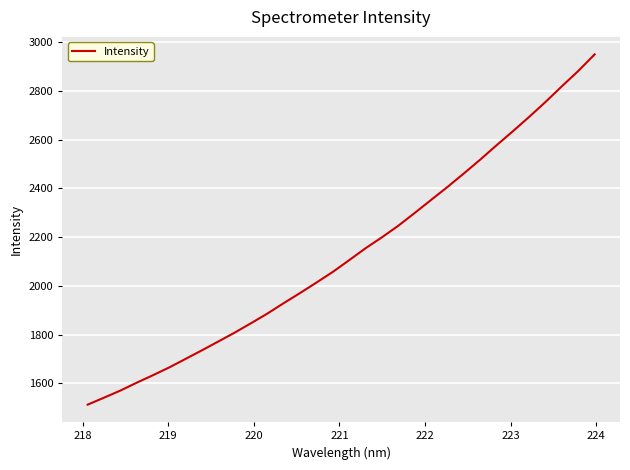

What is the minimum value shown in the chart?

1512.4